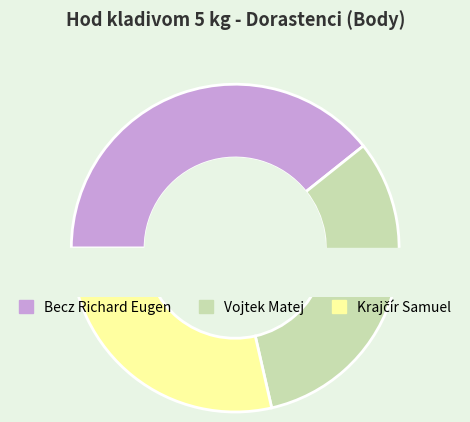

What is the change in value from Vojtek Matej to Krajčír Samuel?

-1